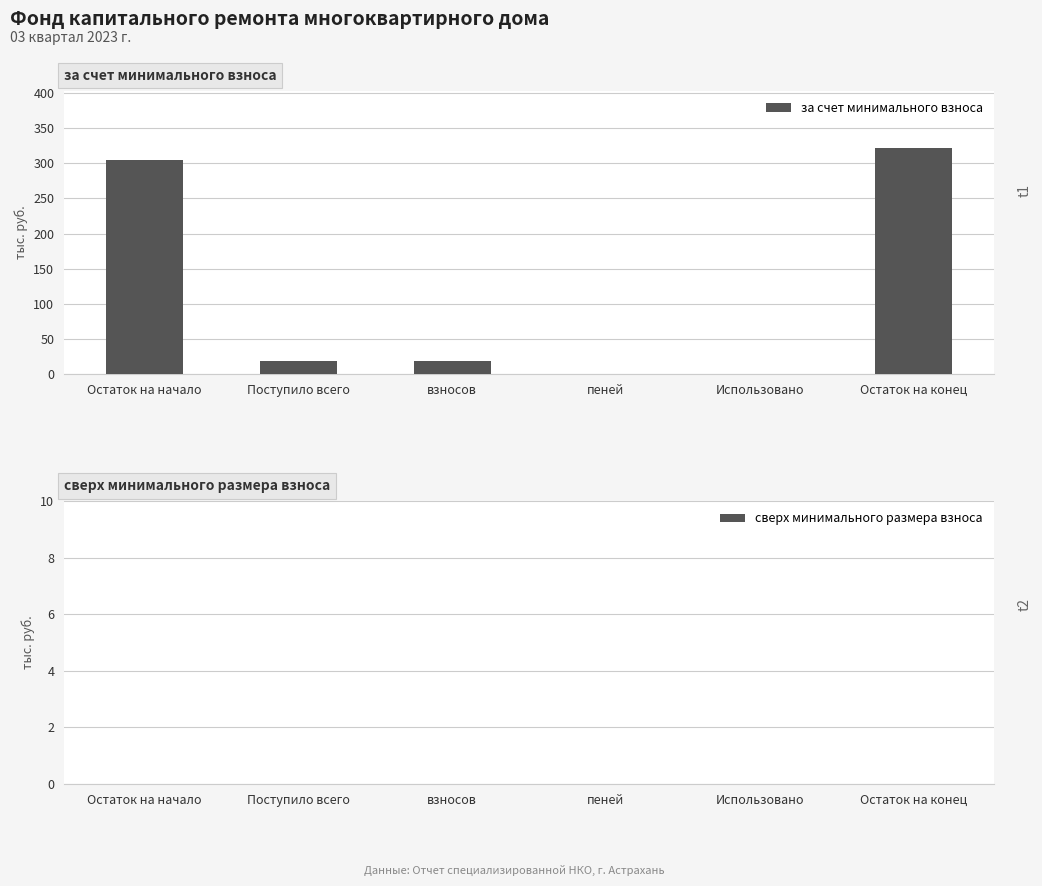

The chart shows a value of 304.6 at Остаток на начало. True or false?

True